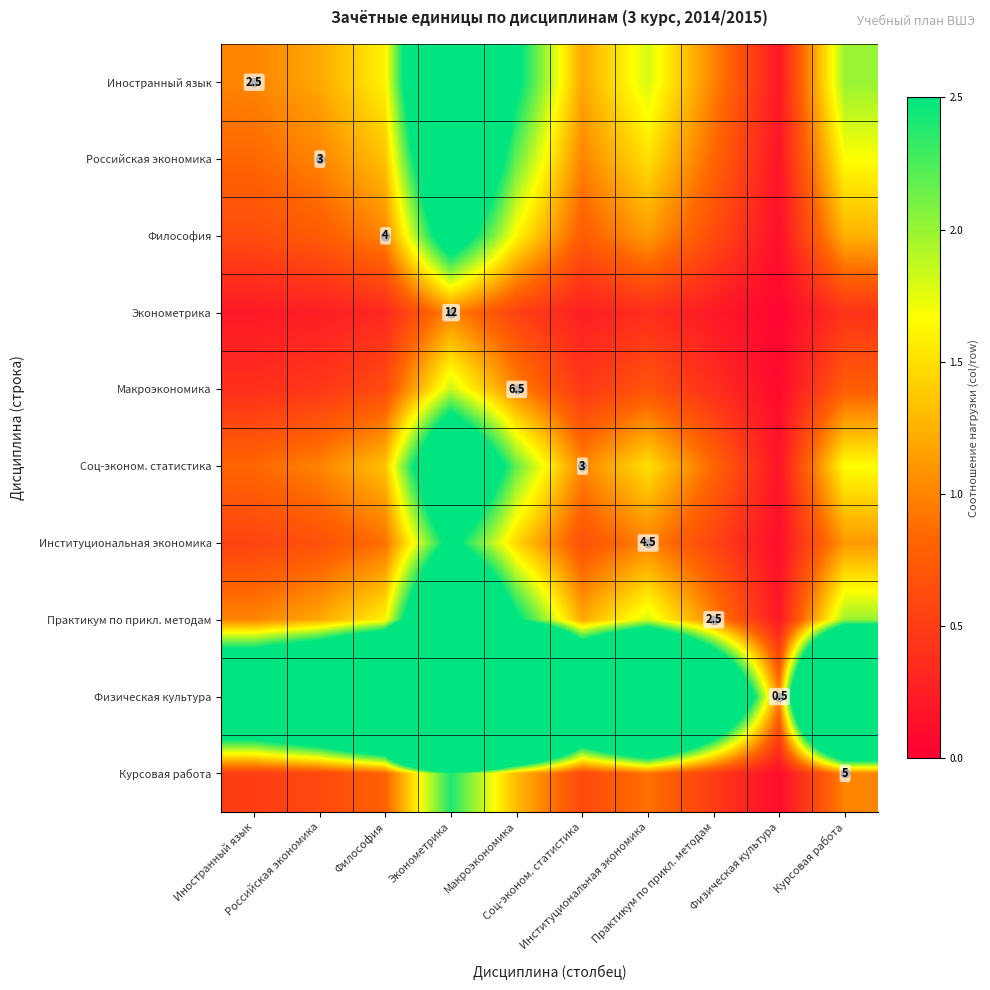

What is the spread (max minus min) of values at Иностранный язык?

4.8